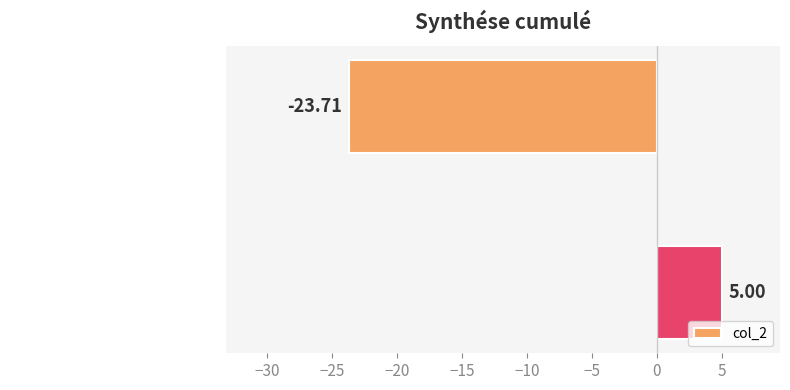

Rank the categories by value from highest to lowest.

Total Congés Payés Pris, Solde cumulés